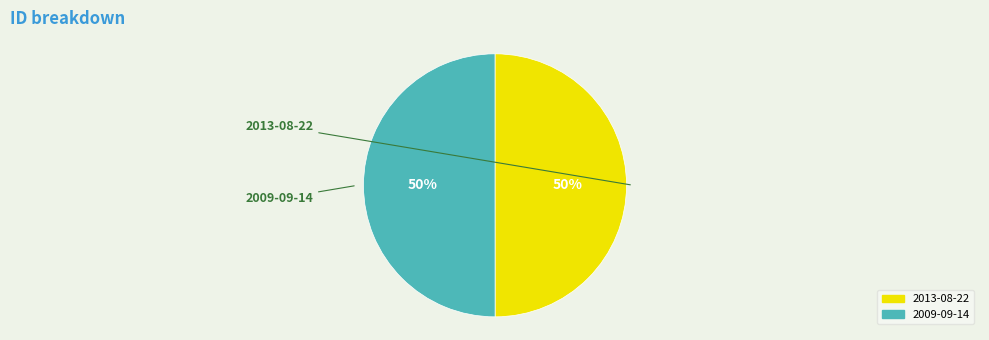

True or false: 2013-08-22 accounts for 43% of the total.

False